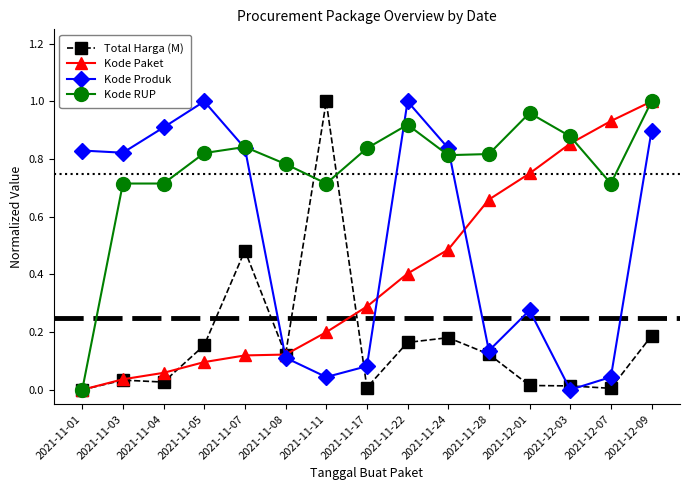

What is the label of the 10th point from the right?

2021-11-08